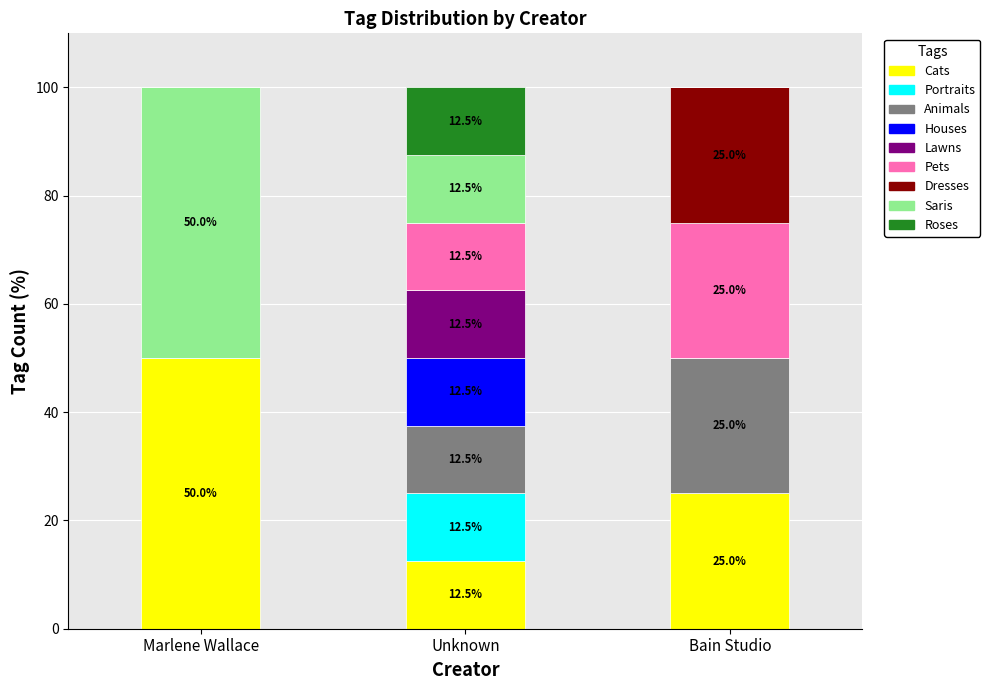

What is the maximum value for Cats?

50.0